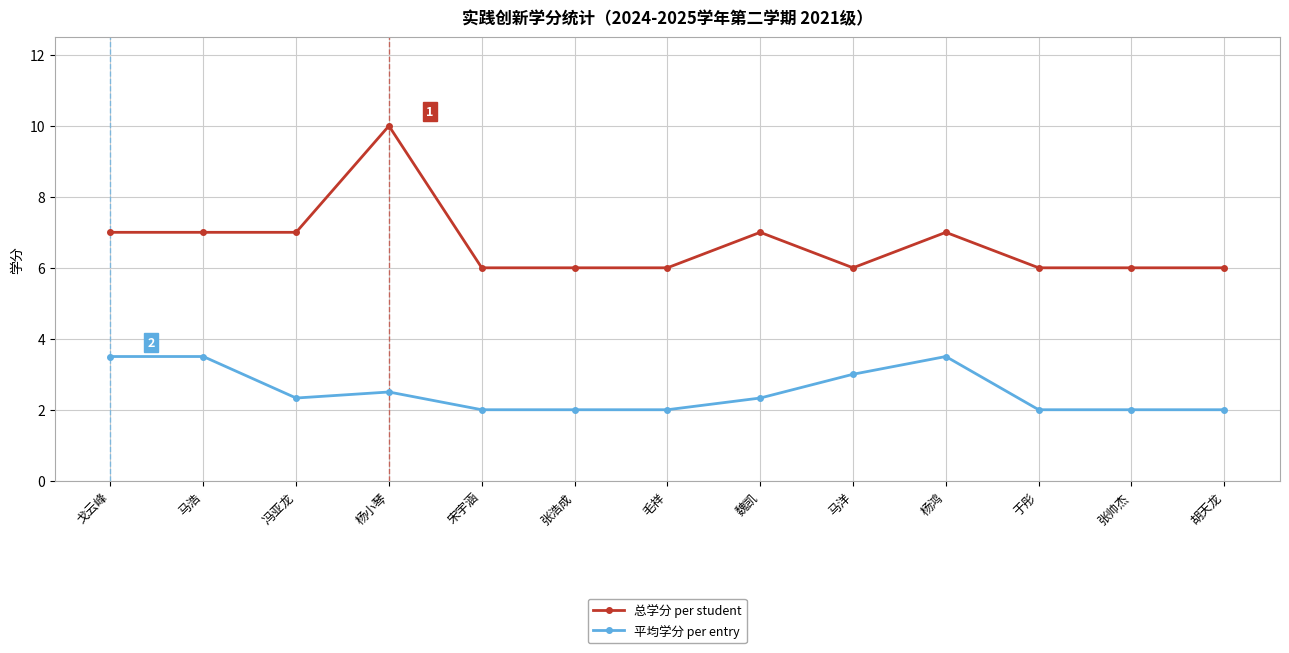

Is the value of 平均学分 per entry at 毛祥 greater than the value of 总学分 per student at 张浩成?

No